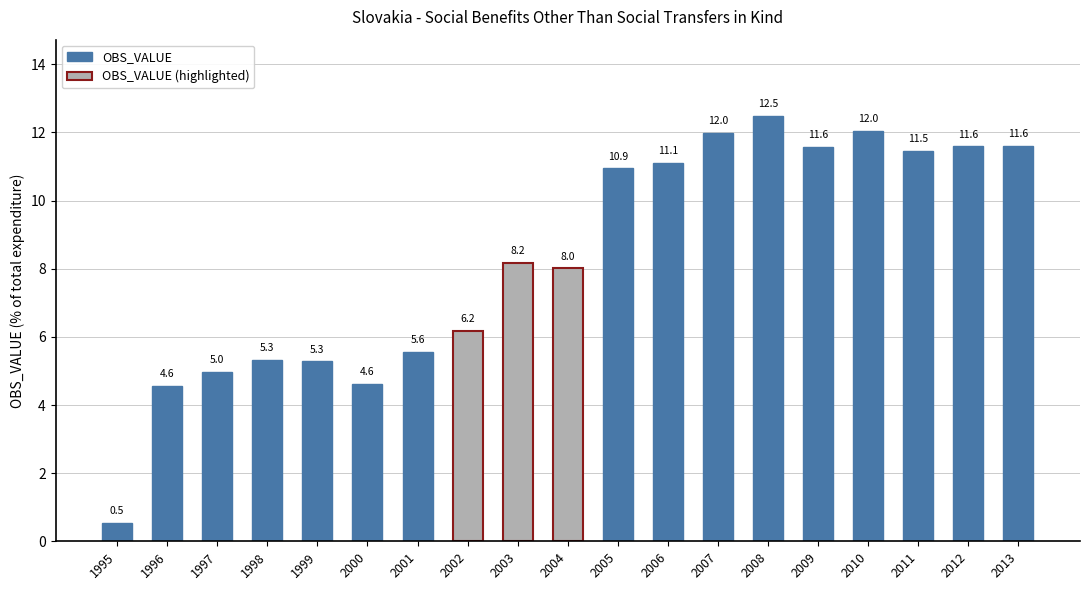

Which has a higher value, 2006 or 2005?

2006